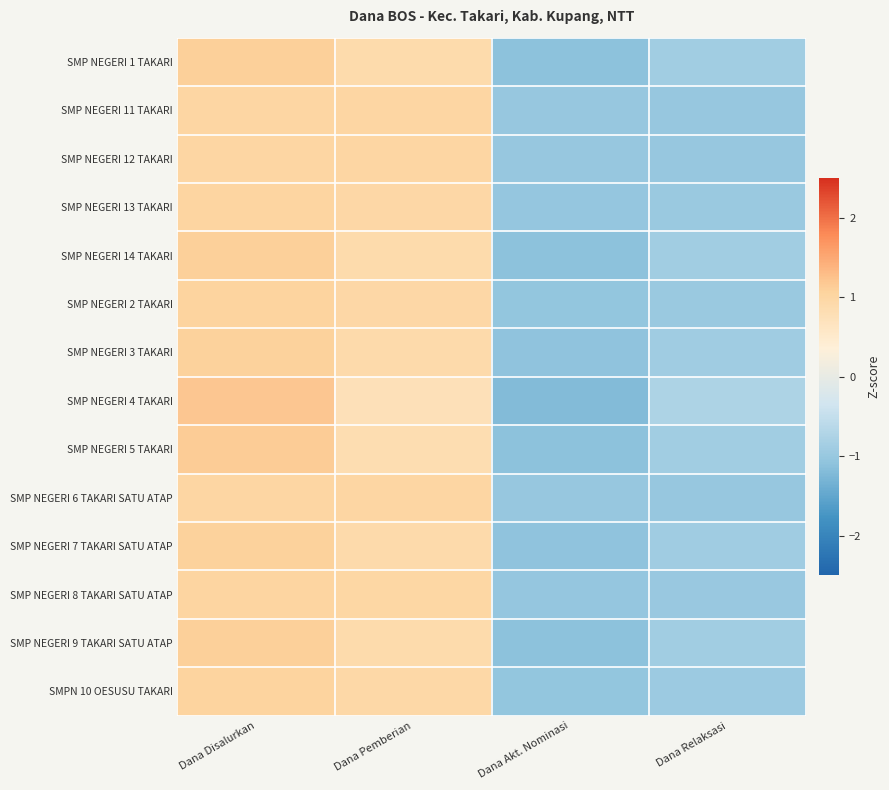

Reading left to right, list all the values displayed in this chart.

SMP NEGERI 1 TAKARI: Dana Disalurkan=1.1	Dana Pemberian=0.9	Dana Akt. Nominasi=-1.1	Dana Relaksasi=-0.9
SMP NEGERI 11 TAKARI: Dana Disalurkan=1.0	Dana Pemberian=1.0	Dana Akt. Nominasi=-1.0	Dana Relaksasi=-1.0
SMP NEGERI 12 TAKARI: Dana Disalurkan=1.0	Dana Pemberian=1.0	Dana Akt. Nominasi=-1.0	Dana Relaksasi=-1.0
SMP NEGERI 13 TAKARI: Dana Disalurkan=1.0	Dana Pemberian=1.0	Dana Akt. Nominasi=-1.0	Dana Relaksasi=-1.0
SMP NEGERI 14 TAKARI: Dana Disalurkan=1.1	Dana Pemberian=0.9	Dana Akt. Nominasi=-1.1	Dana Relaksasi=-0.9
SMP NEGERI 2 TAKARI: Dana Disalurkan=1.0	Dana Pemberian=1.0	Dana Akt. Nominasi=-1.0	Dana Relaksasi=-1.0
SMP NEGERI 3 TAKARI: Dana Disalurkan=1.1	Dana Pemberian=0.9	Dana Akt. Nominasi=-1.1	Dana Relaksasi=-0.9
SMP NEGERI 4 TAKARI: Dana Disalurkan=1.2	Dana Pemberian=0.8	Dana Akt. Nominasi=-1.2	Dana Relaksasi=-0.8
SMP NEGERI 5 TAKARI: Dana Disalurkan=1.1	Dana Pemberian=0.8	Dana Akt. Nominasi=-1.1	Dana Relaksasi=-0.9
SMP NEGERI 6 TAKARI SATU ATAP: Dana Disalurkan=1.0	Dana Pemberian=1.0	Dana Akt. Nominasi=-1.0	Dana Relaksasi=-1.0
SMP NEGERI 7 TAKARI SATU ATAP: Dana Disalurkan=1.1	Dana Pemberian=0.9	Dana Akt. Nominasi=-1.1	Dana Relaksasi=-0.9
SMP NEGERI 8 TAKARI SATU ATAP: Dana Disalurkan=1.0	Dana Pemberian=1.0	Dana Akt. Nominasi=-1.0	Dana Relaksasi=-1.0
SMP NEGERI 9 TAKARI SATU ATAP: Dana Disalurkan=1.1	Dana Pemberian=0.9	Dana Akt. Nominasi=-1.1	Dana Relaksasi=-0.9
SMPN 10 OESUSU TAKARI: Dana Disalurkan=1.1	Dana Pemberian=0.9	Dana Akt. Nominasi=-1.1	Dana Relaksasi=-0.9